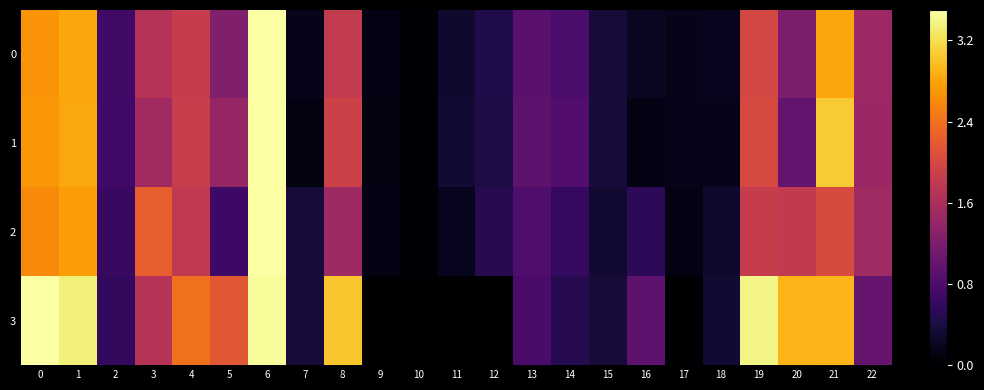

Rank the series by their maximum value, from highest to lowest.

0, 1, 2, 3